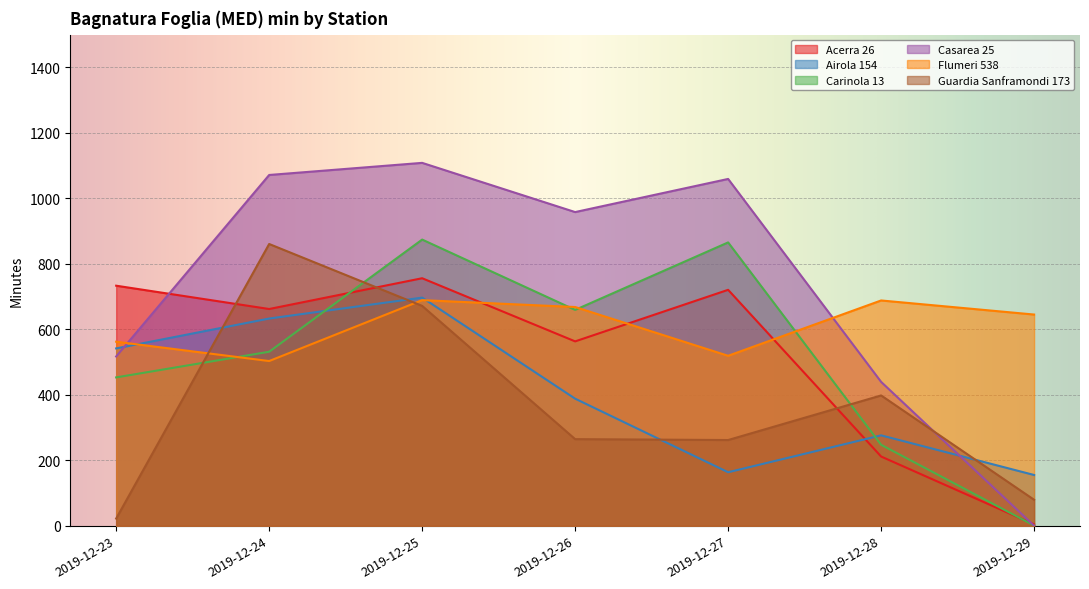

At how many categories does at least one series exceed 53?

7